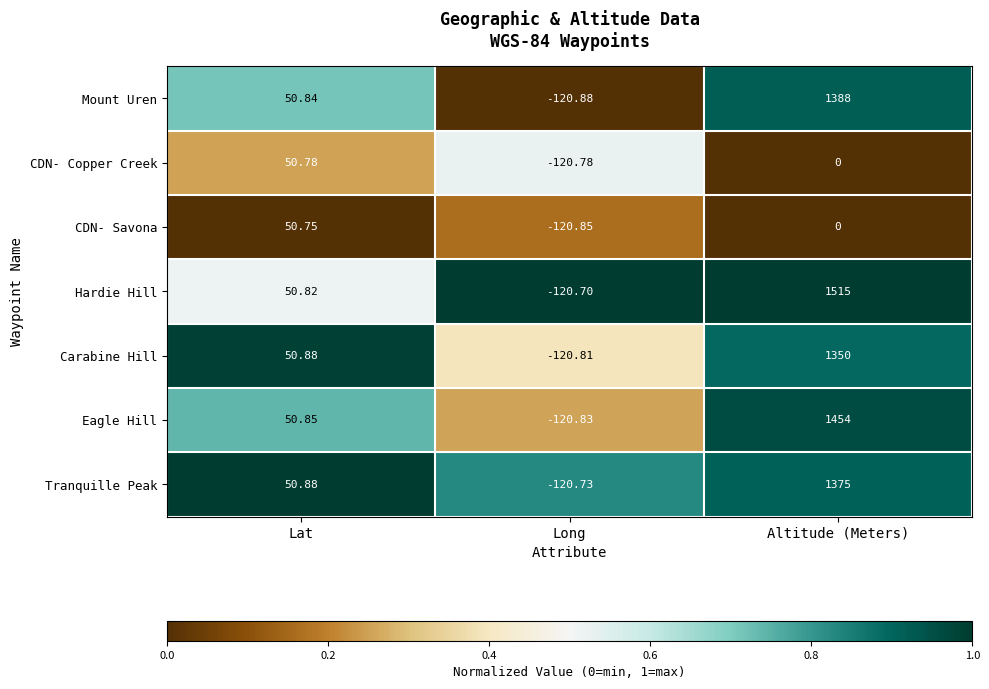

Which category has the highest value across all series?

Altitude (Meters)